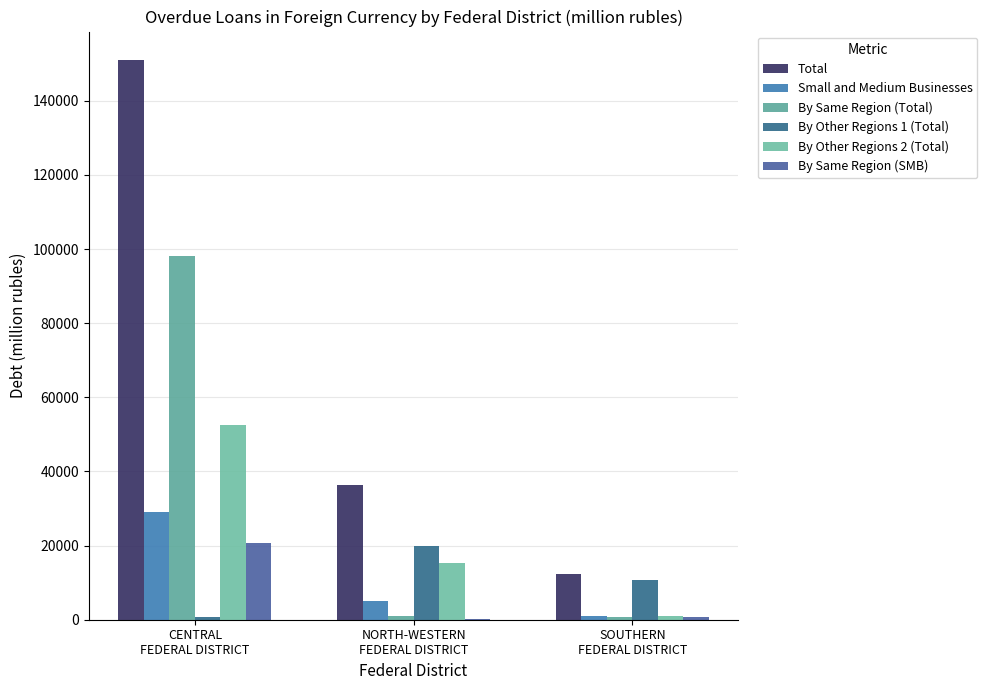

At how many categories does at least one series exceed 53943?

1